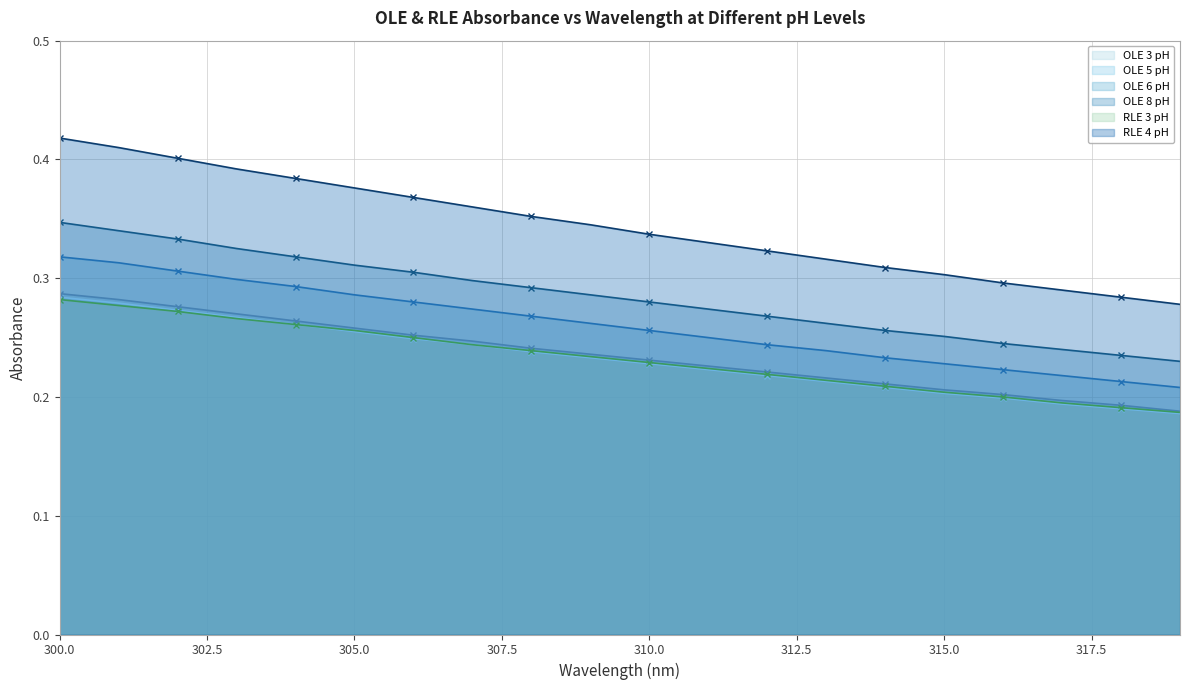

How many data points does each series have?

20